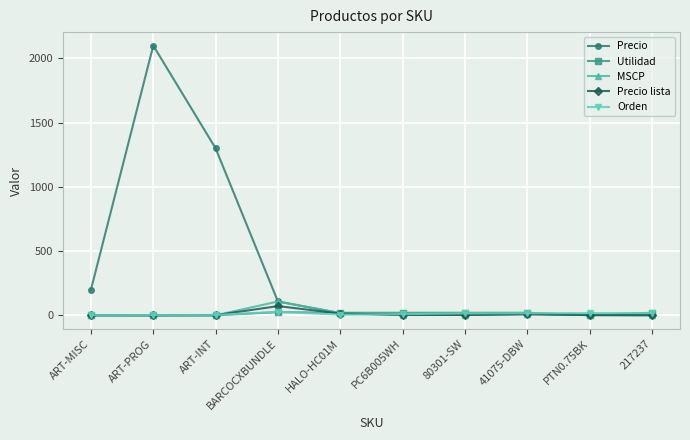

What is the label of the 3rd point from the left?

ART-INT